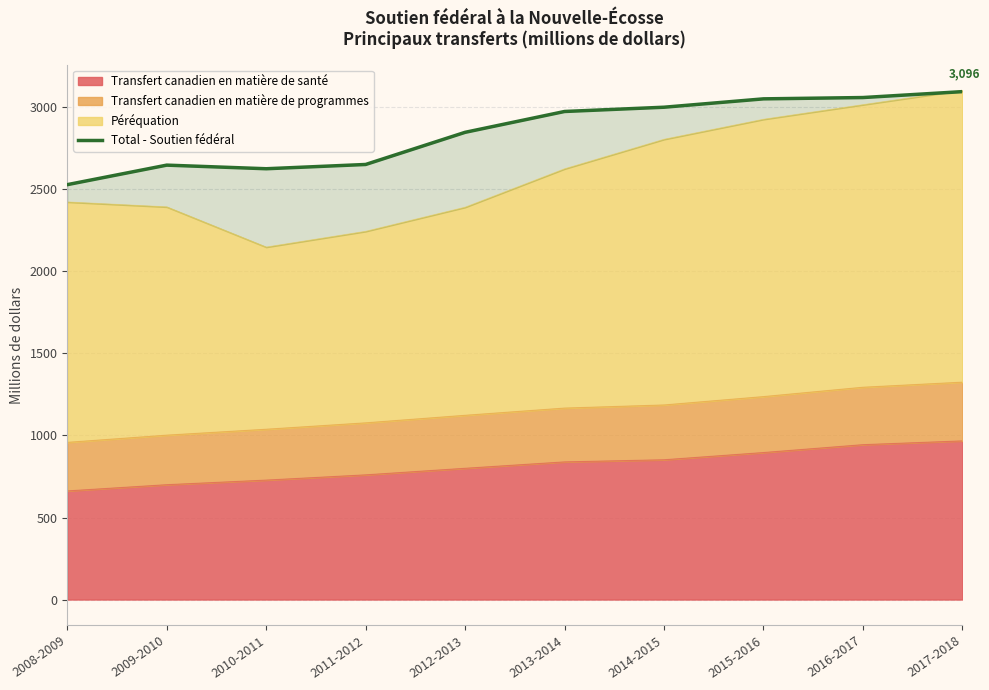

How many data points are above 2975?

4